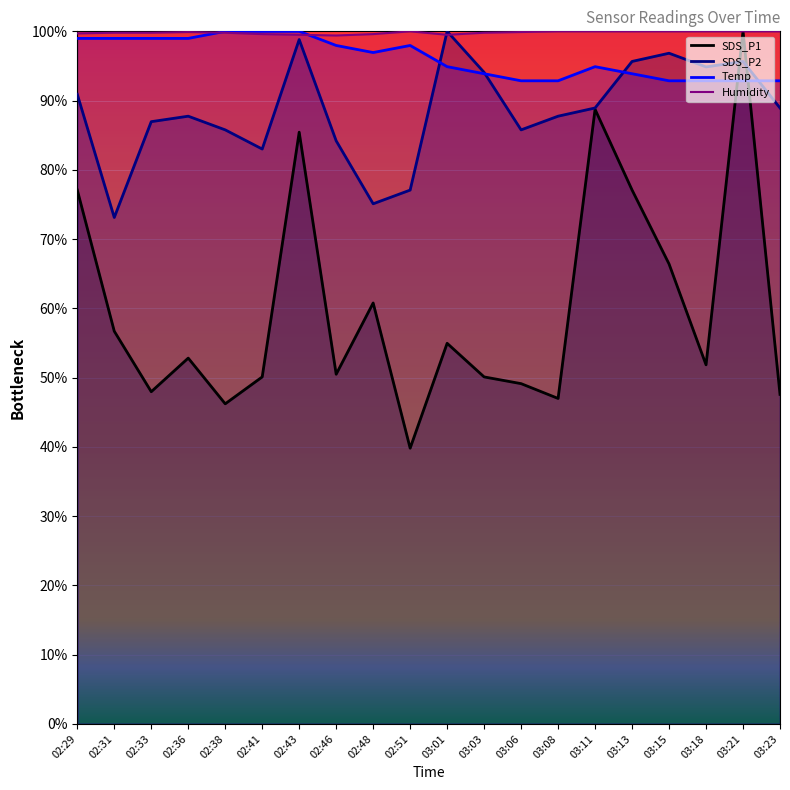

How many data points in SDS_P2 are above 88?

10